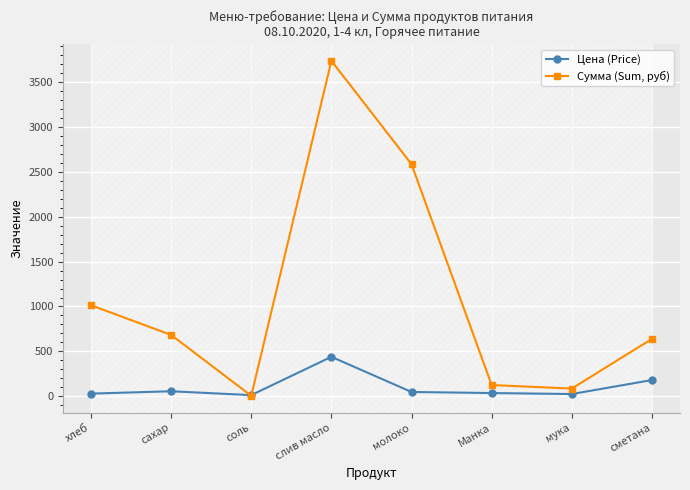

True or false: Цена (Price) has a value of 12.0 at соль.

True